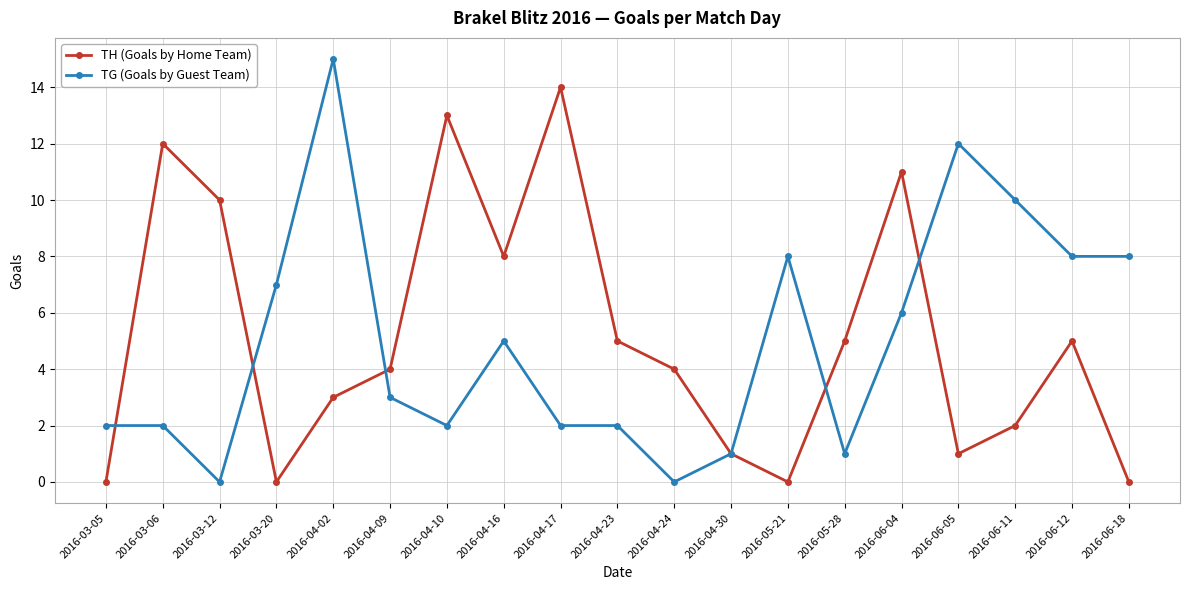

What is the greatest value displayed?

15